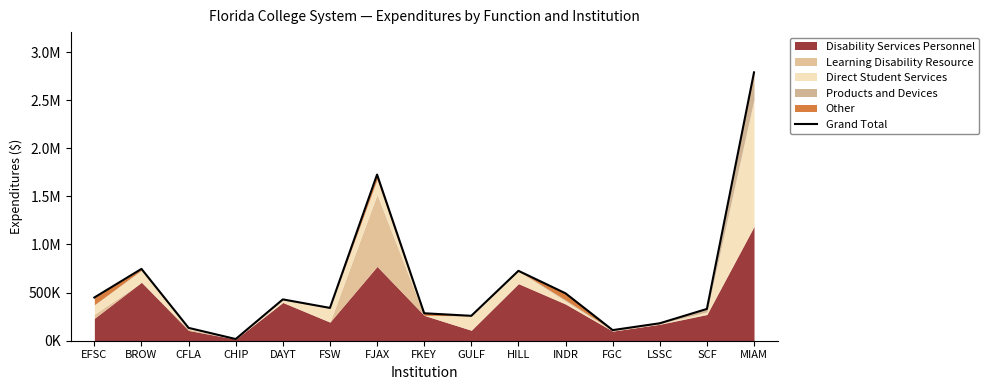

What is the maximum value shown in the chart?

2788822.0